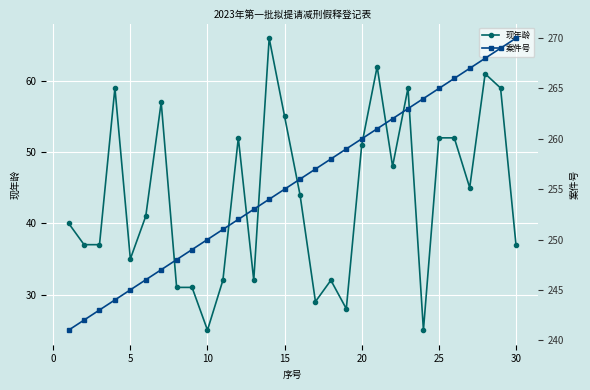

What is the average value of the 现年龄 series?

44